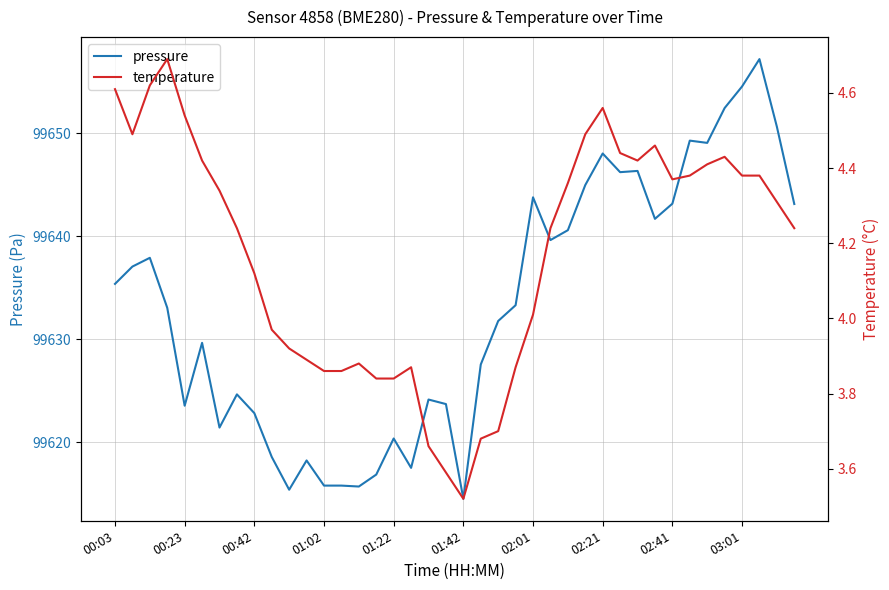

What is the sum of all temperature values?

166.9